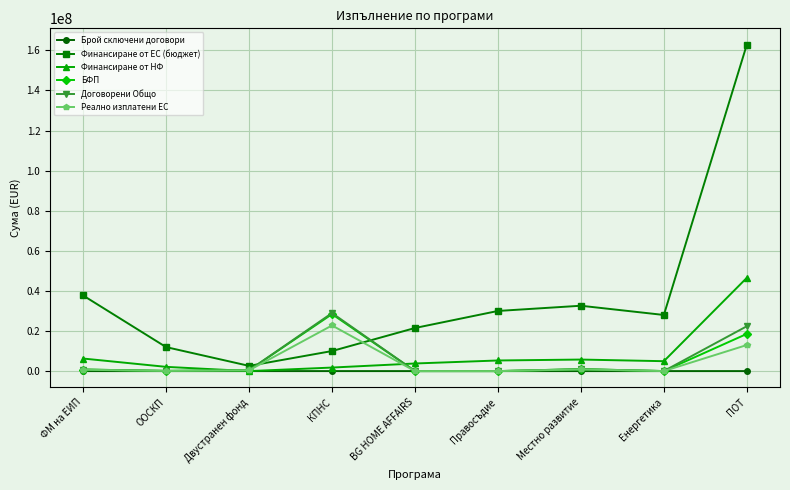

Where is the first local minimum for Финансиране от ЕС (бюджет)?

Двустранен фонд